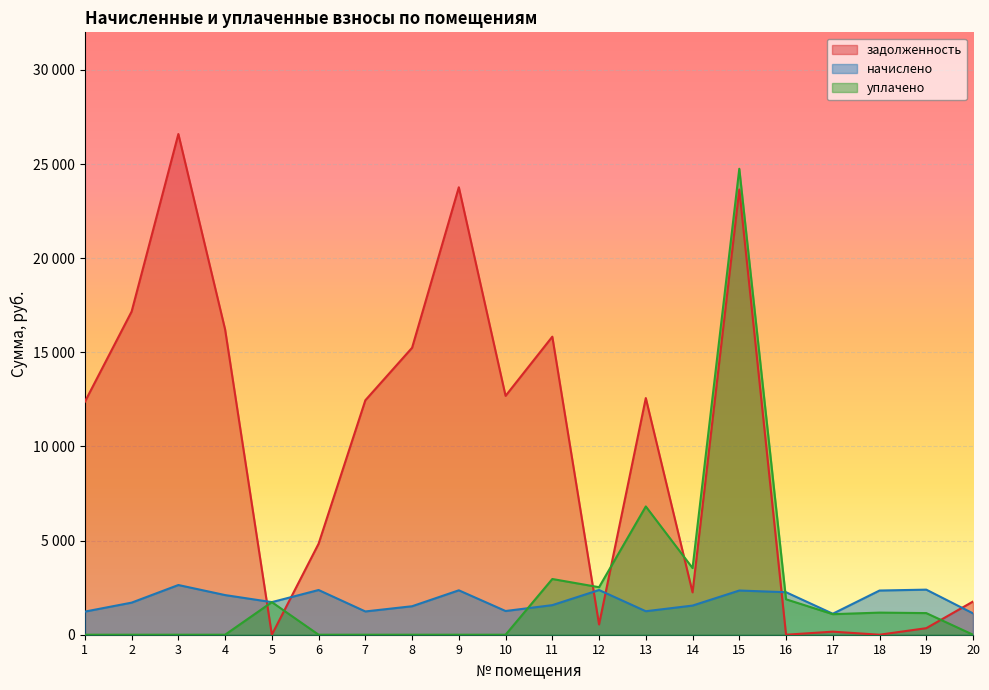

In уплачено, how many points are higher than both neighbors (excluding endpoints)?

5